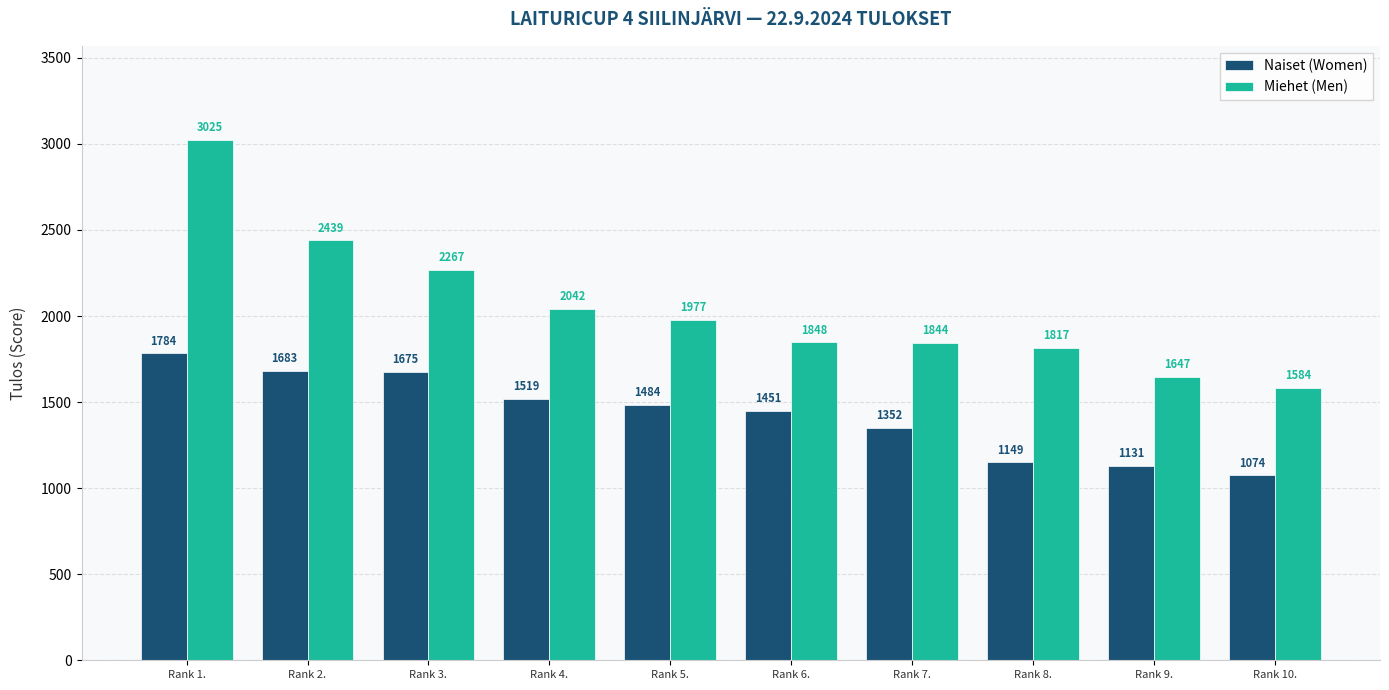

What is the difference between the maximum and minimum values in the Naiset (Women) series?

710